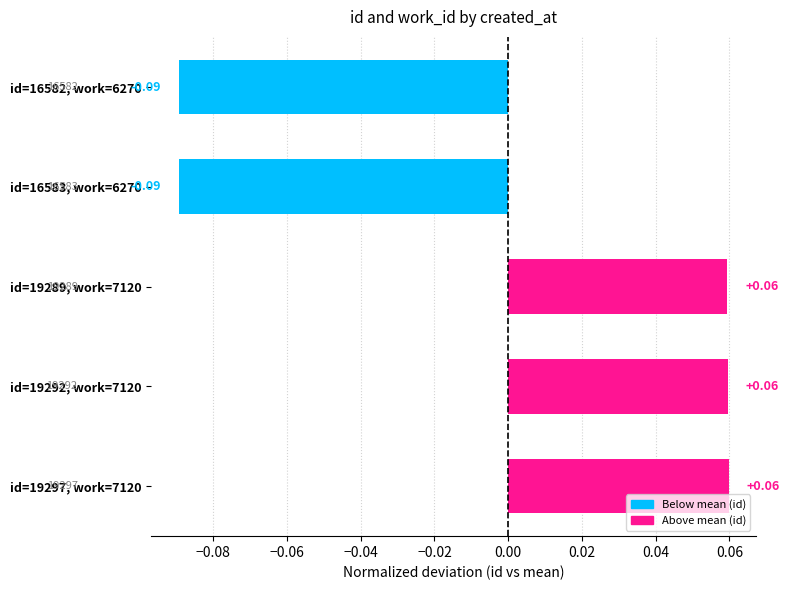

Between id=19297, work=7120 and id=16582, work=6270, which is larger?

id=19297, work=7120